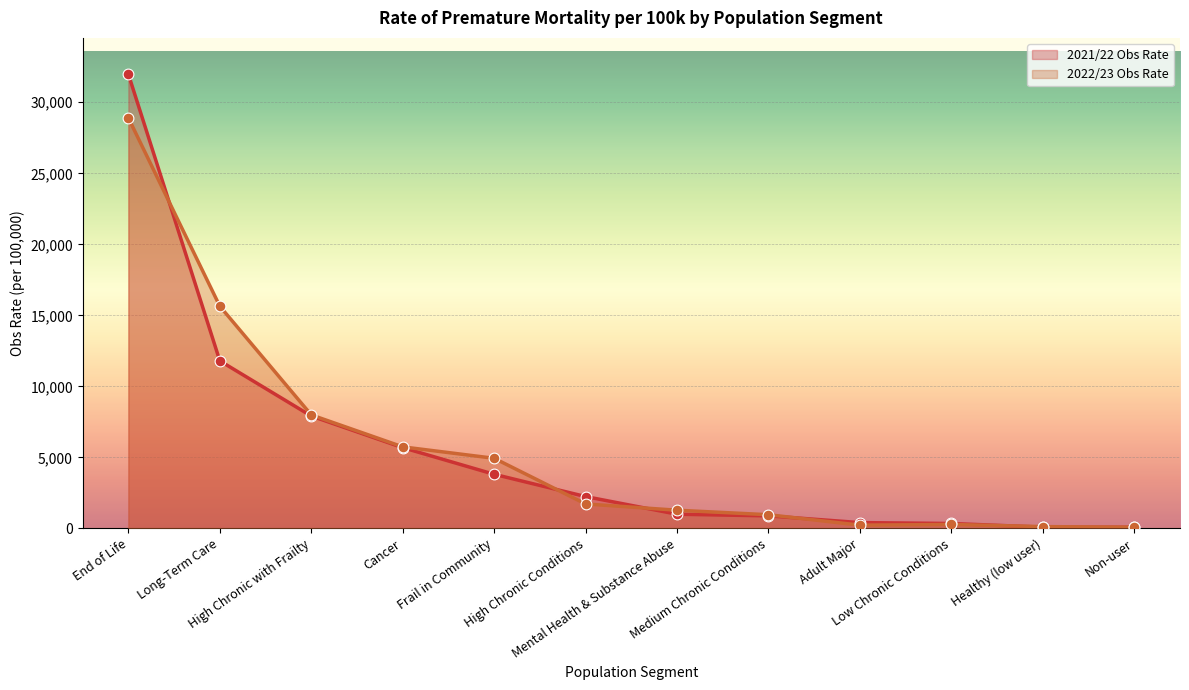

At how many categories does at least one series exceed 16854?

1